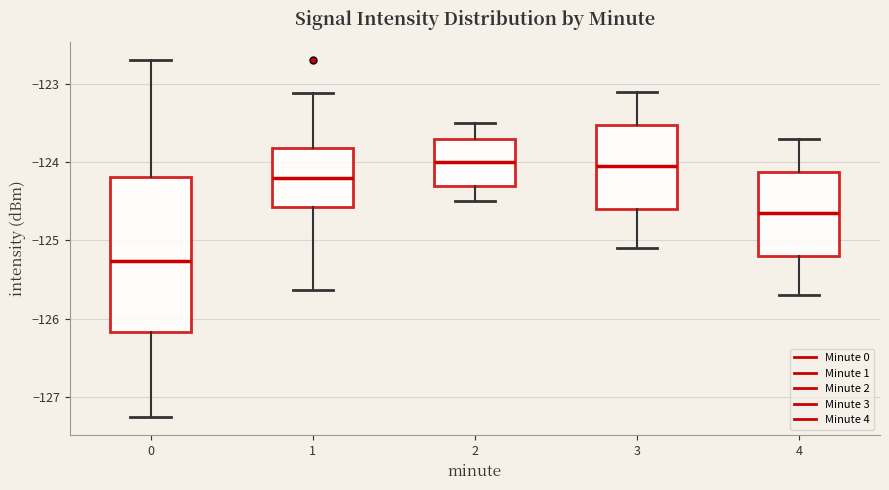

Which box is the tallest, from its lower edge to its upper edge?

0